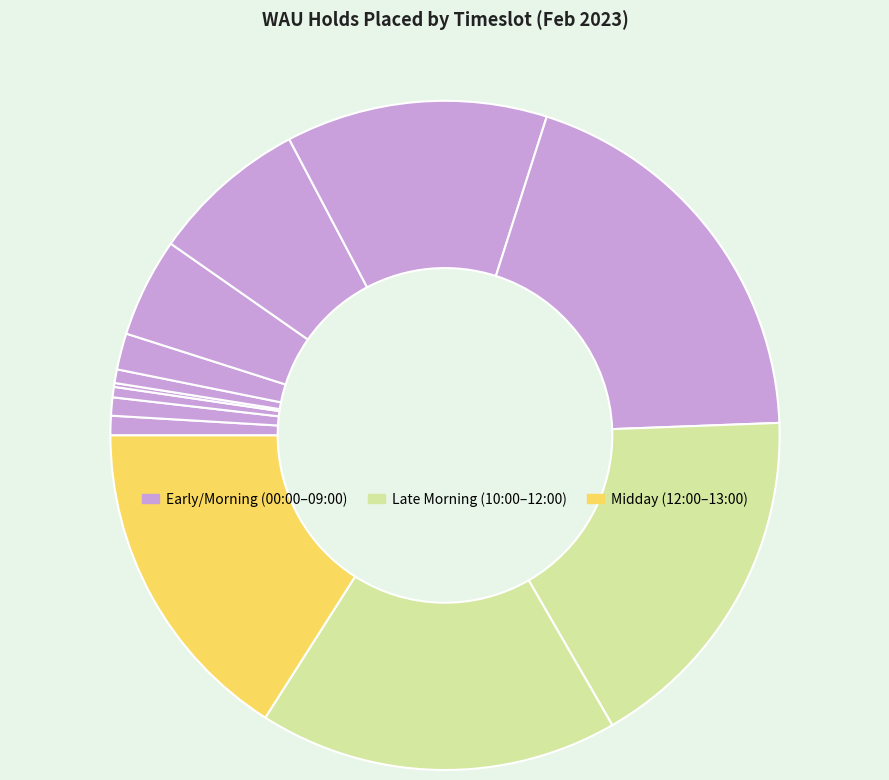

Is there a majority slice in this chart?

No